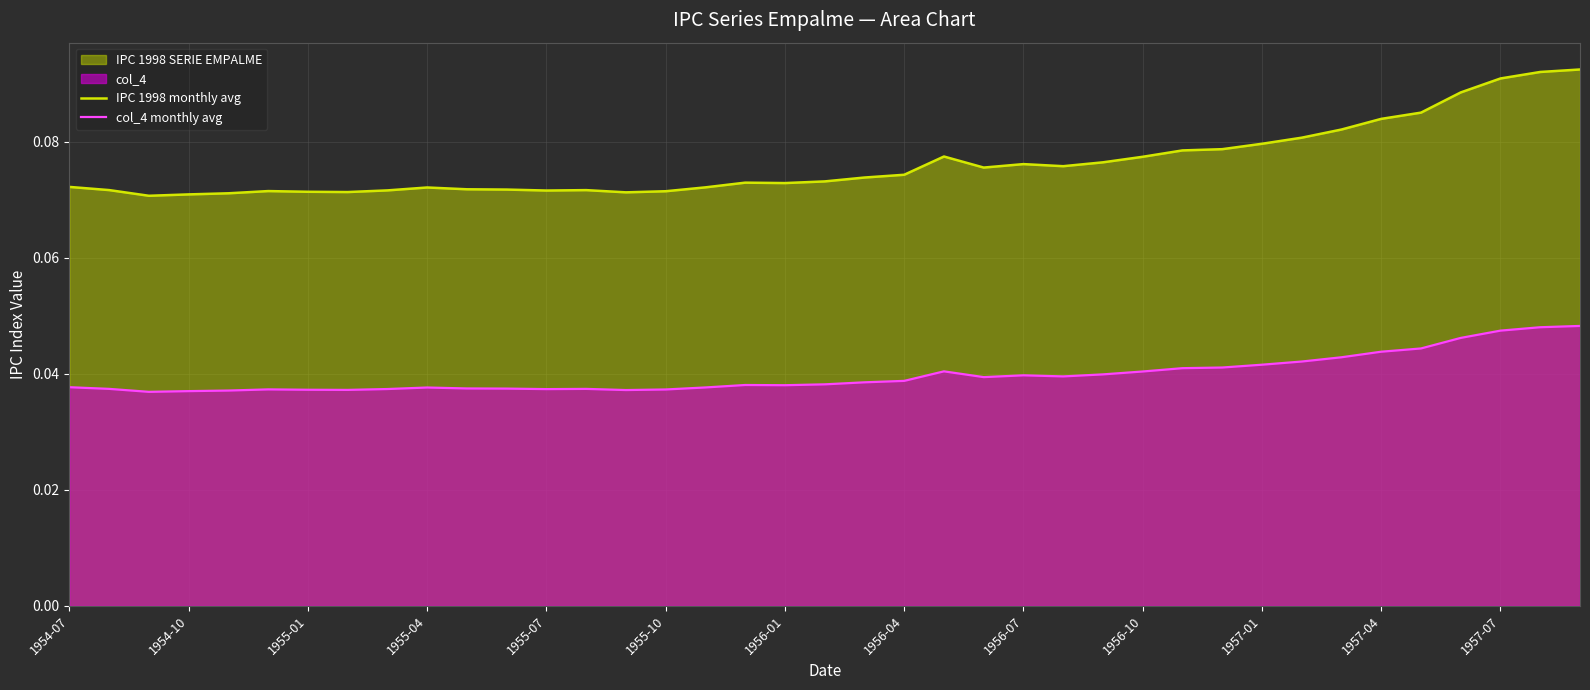

Which series has the largest total across all categories?

IPC 1998 monthly avg